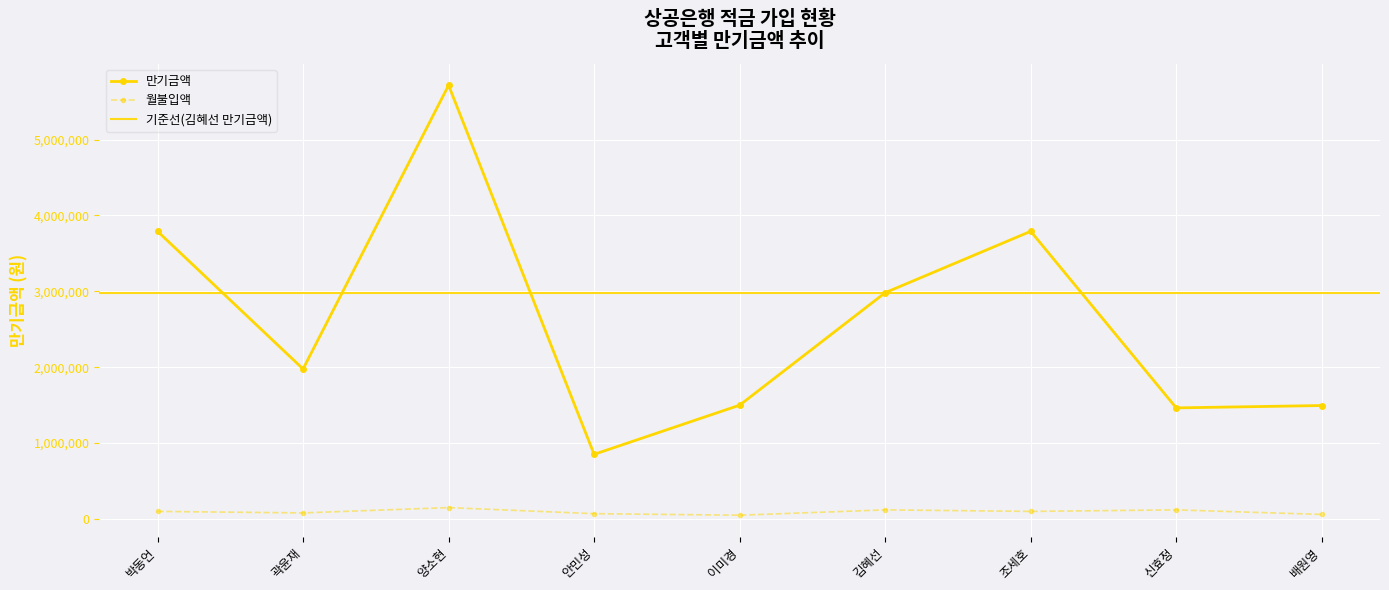

Reading right to left, list all the values displayed in this chart.

만기금액: 1495000	1464000	3791000	2982000	1500000	852000	5715000	1977000	3791000
월불입액: 60000	120000	100000	120000	50000	70000	150000	80000	100000